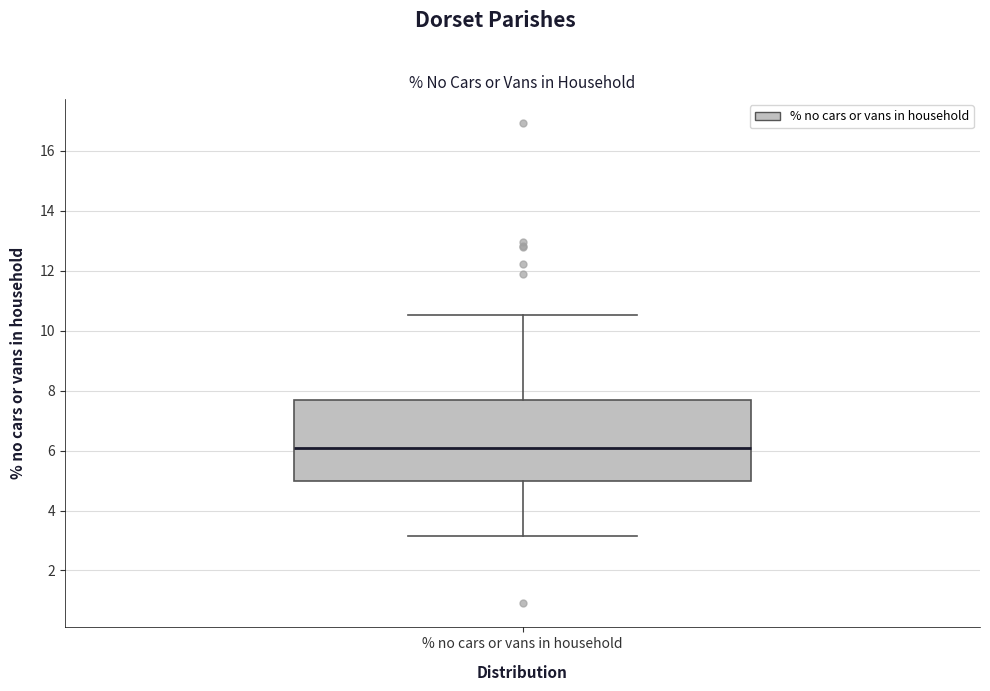

Where does the median line of the box for % no cars or vans in household sit on the y-axis? The values are not printed on the chart, so give them approximately, as read against the axis.

6.0